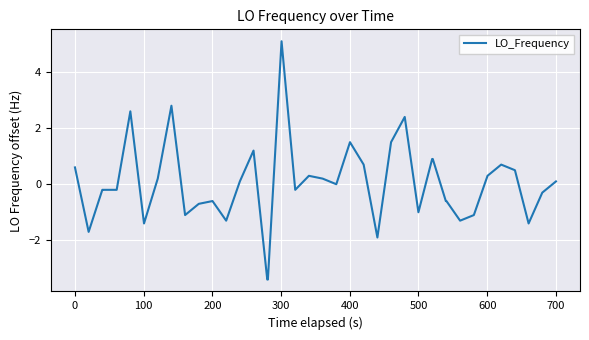

What is the smallest value displayed?

-3.4